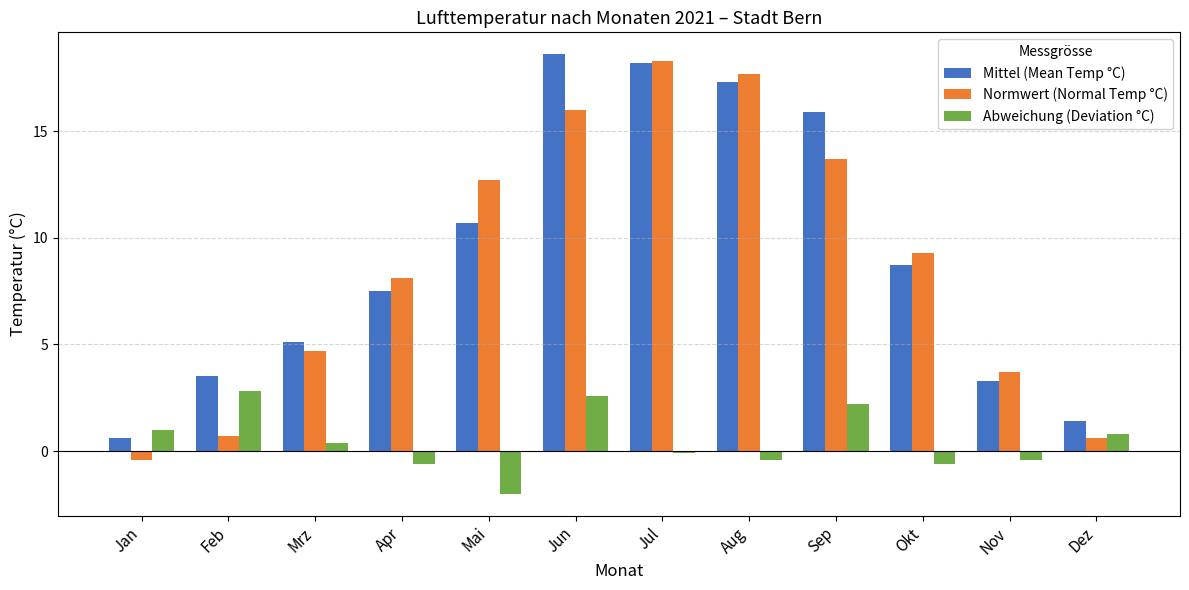

Are the bars grouped side by side (vs. stacked)?

Yes